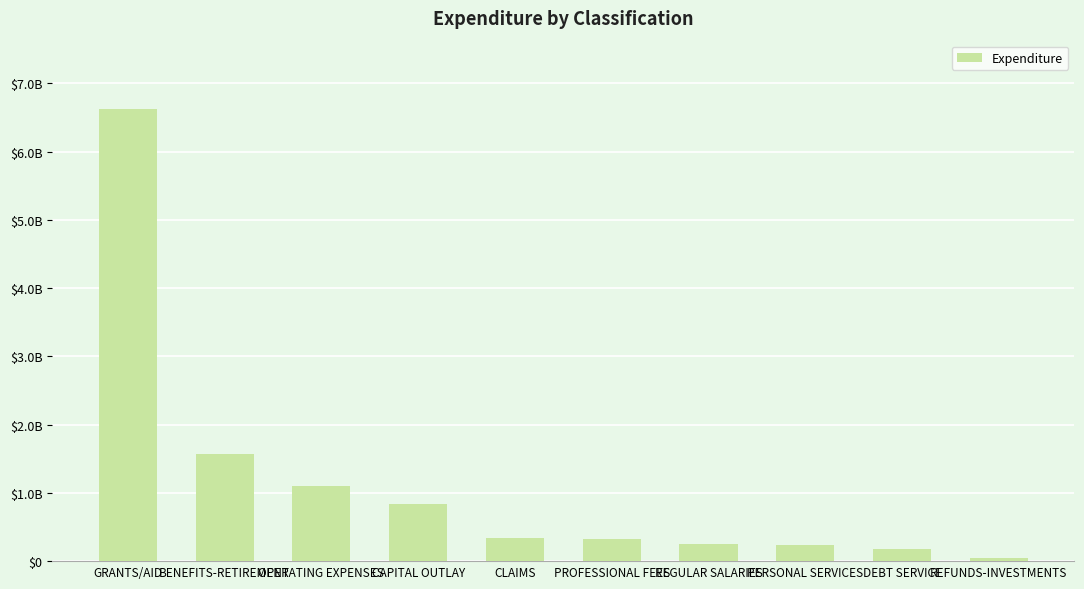

The chart shows a value of 68484953.3 at REFUNDS-INVESTMENTS. True or false?

False